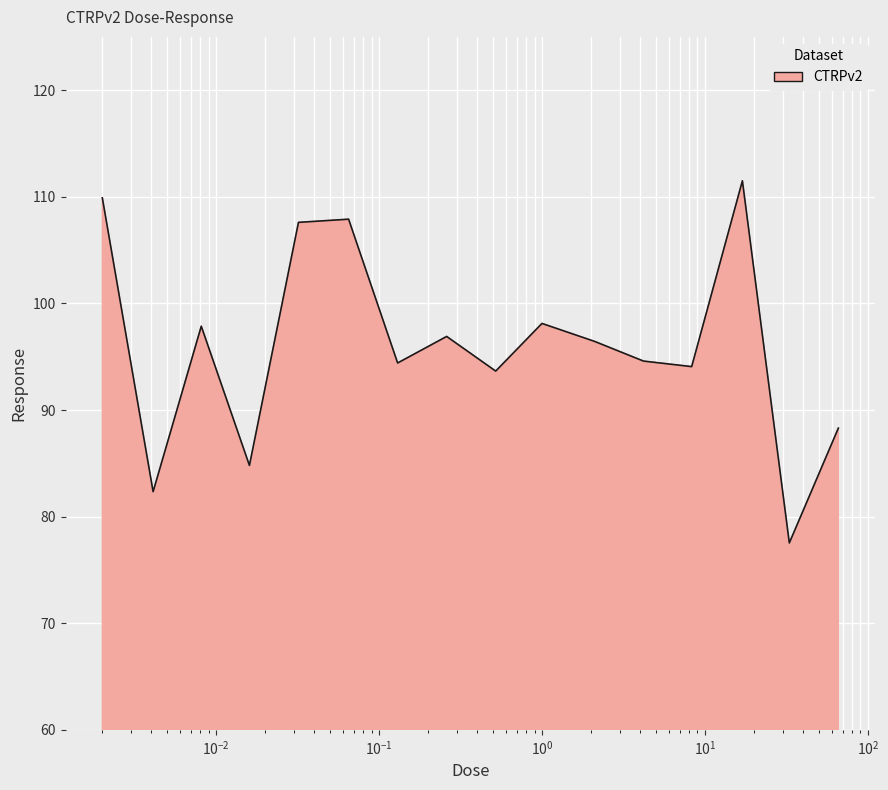

What is the difference between the maximum and minimum values?

34.0